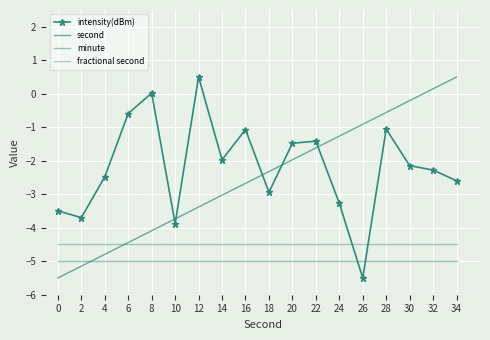

Does the chart have visible grid lines?

Yes